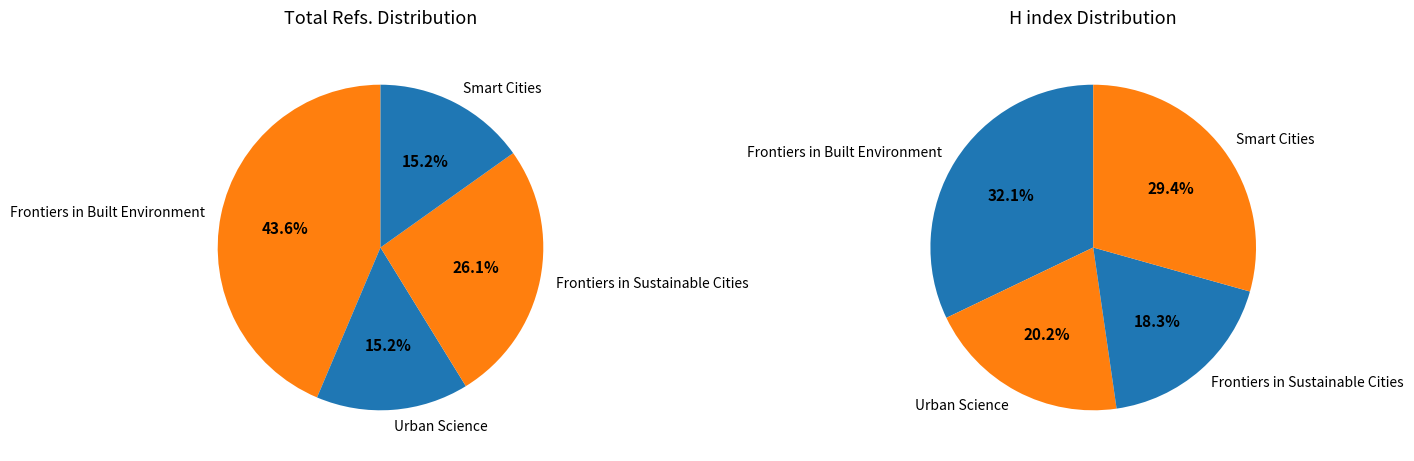

Rank the categories by value from lowest to highest.

Urban Science, Smart Cities, Frontiers in Sustainable Cities, Frontiers in Built Environment